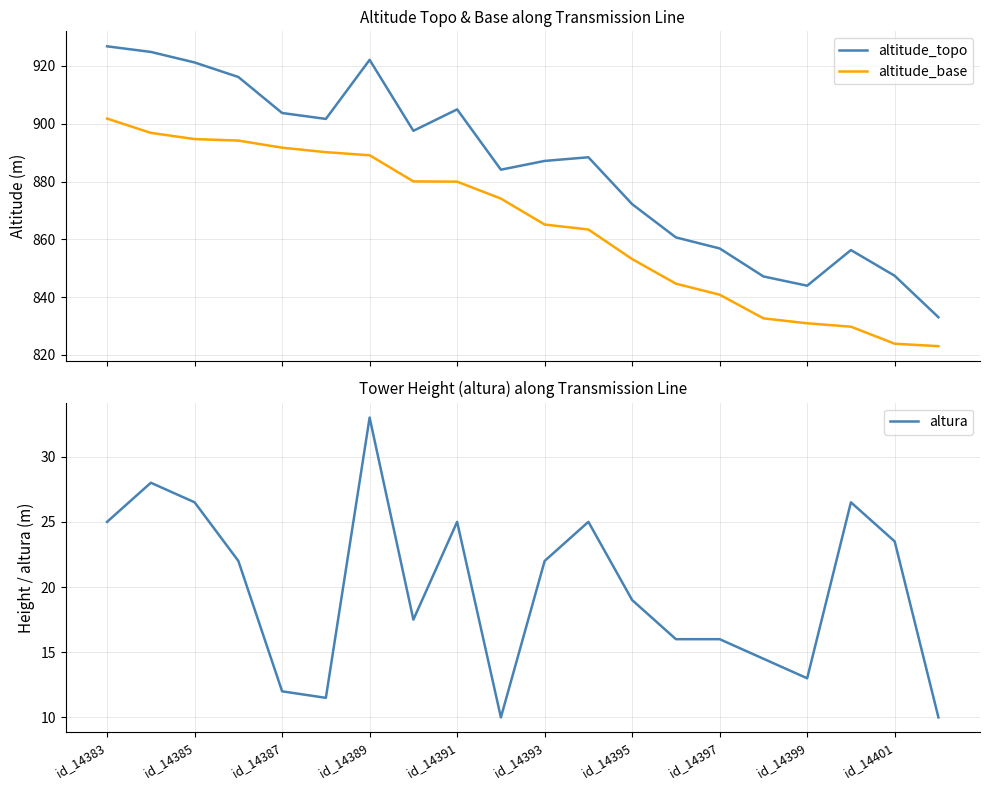

What is the maximum value for altitude_topo?

926.8